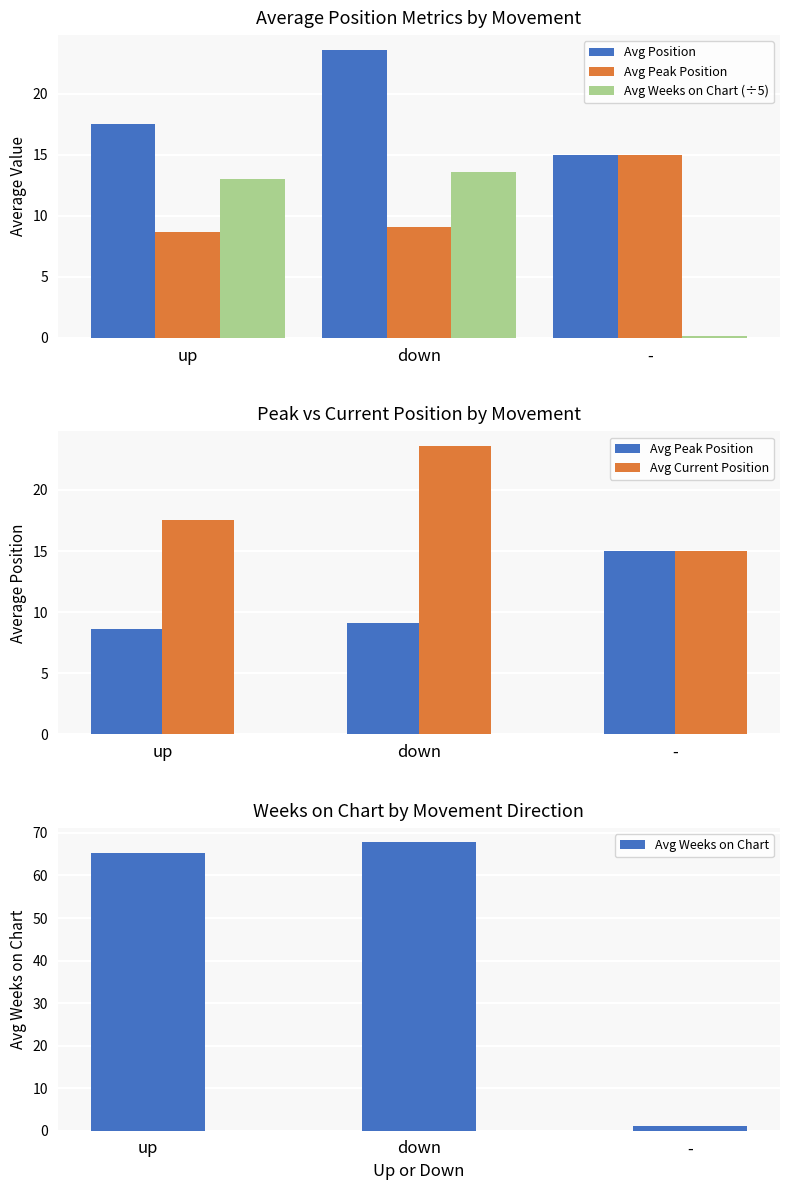

At which category is the sum across all series the highest?

down